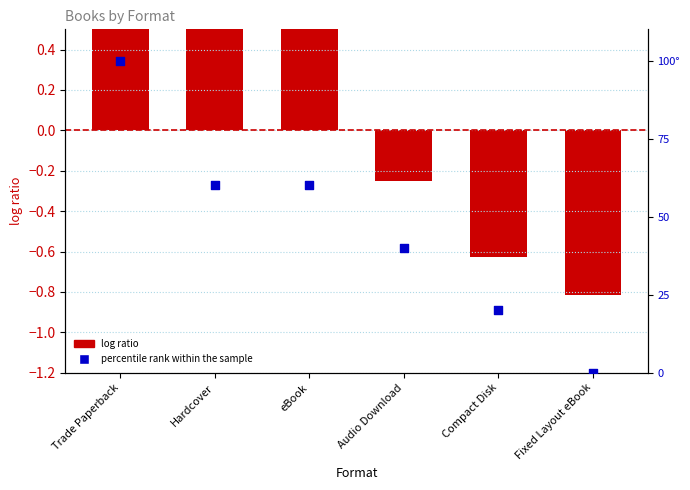

Which series reaches the minimum Y coordinate?

log ratio